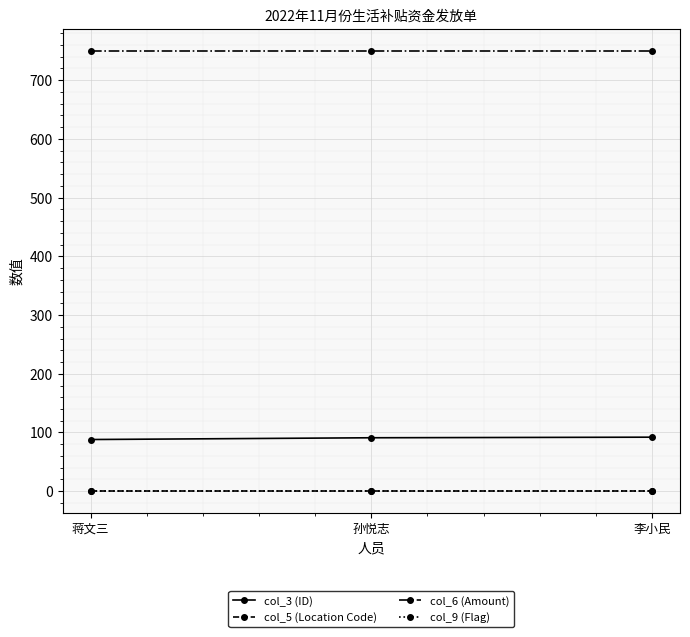

Is this an area chart (filled region under the line)?

No